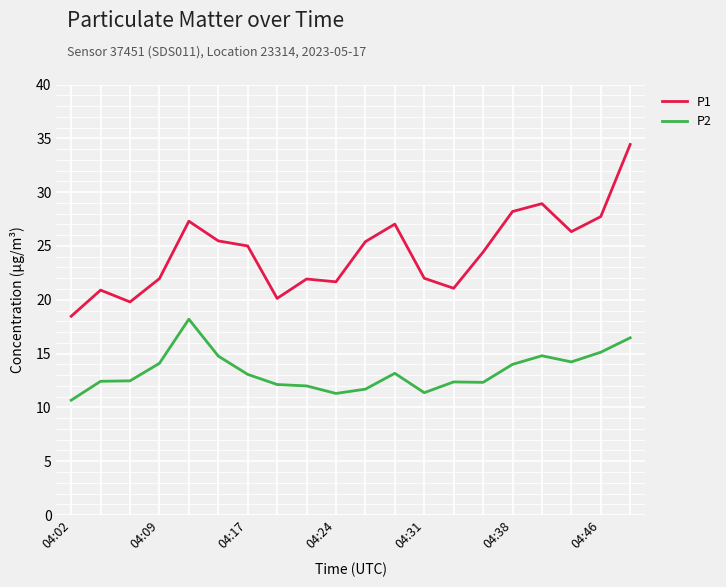

What is the difference between the maximum and minimum values in the P1 series?

16.0